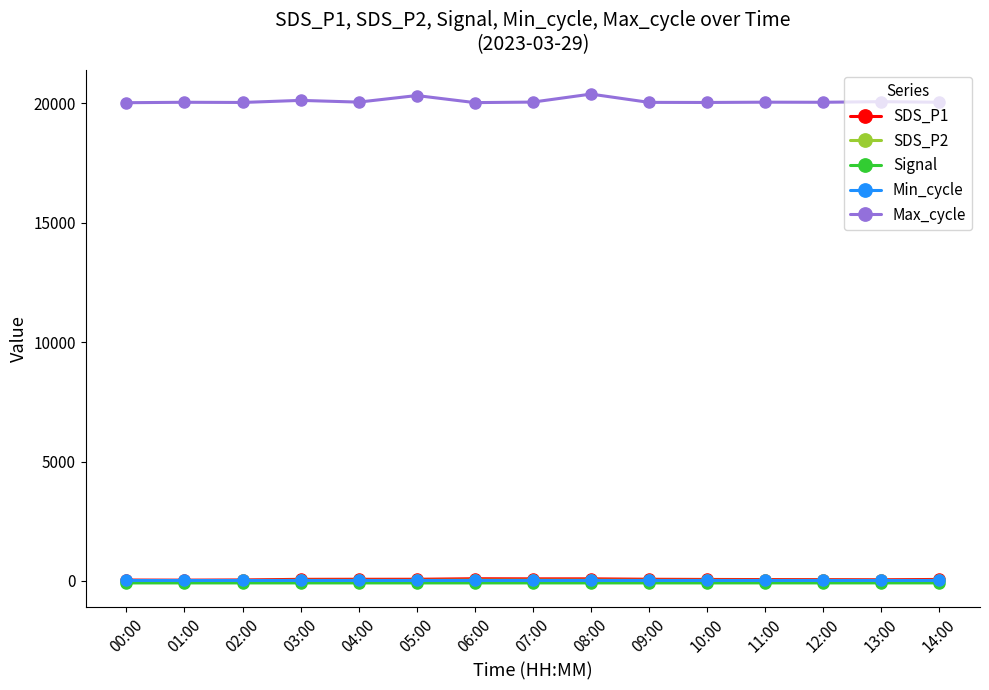

Count the number of categories in the chart.

15